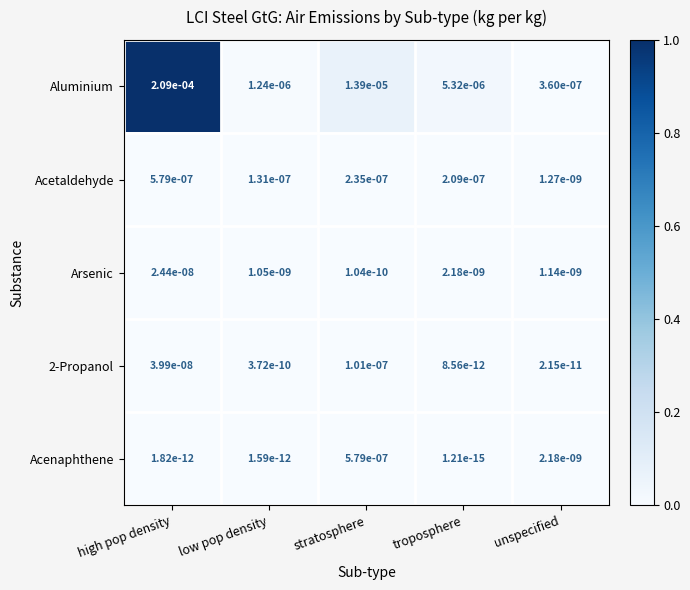

The value of Aluminium at stratosphere is 0.0. True or false?

True